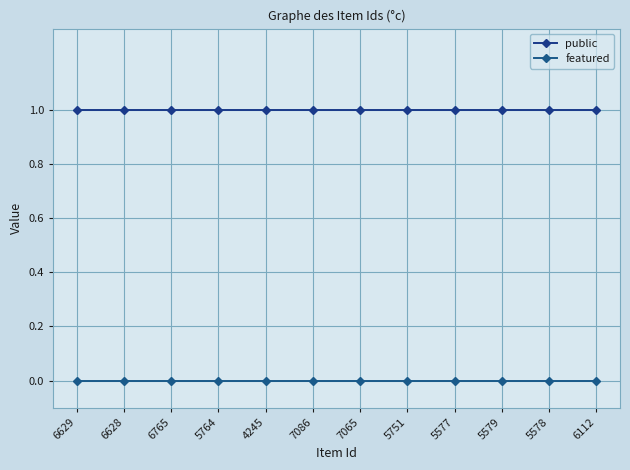

At how many categories does at least one series exceed 0?

12